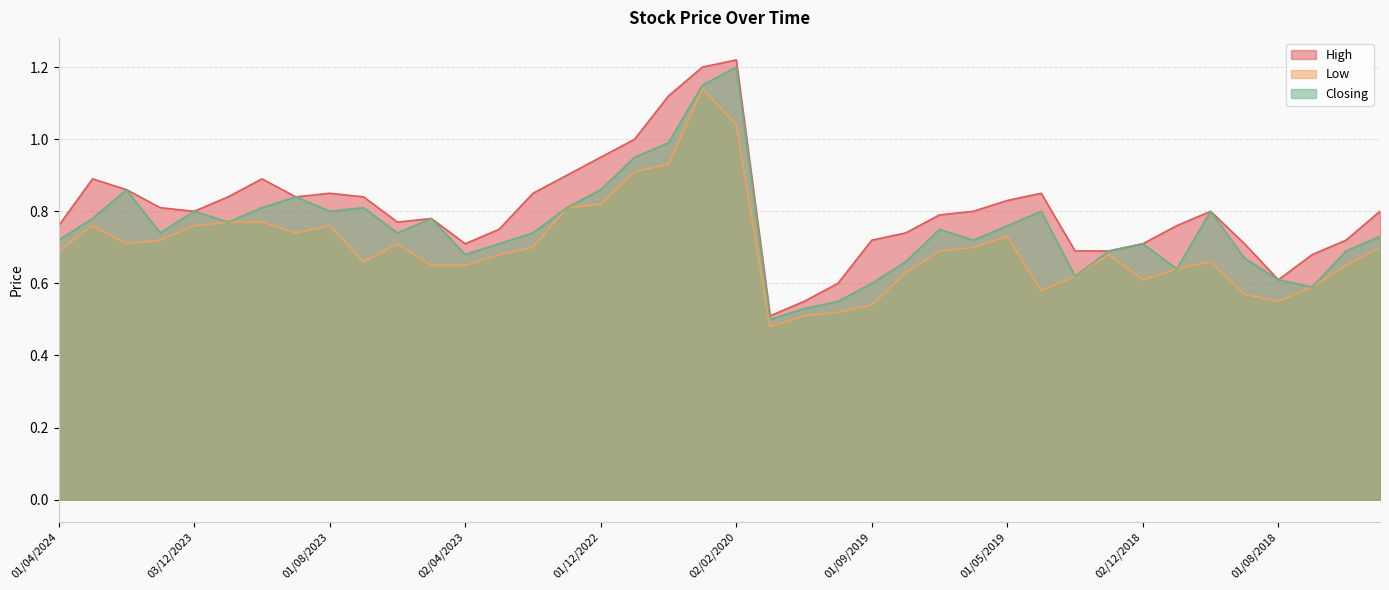

At how many categories does at least one series exceed 0?

40